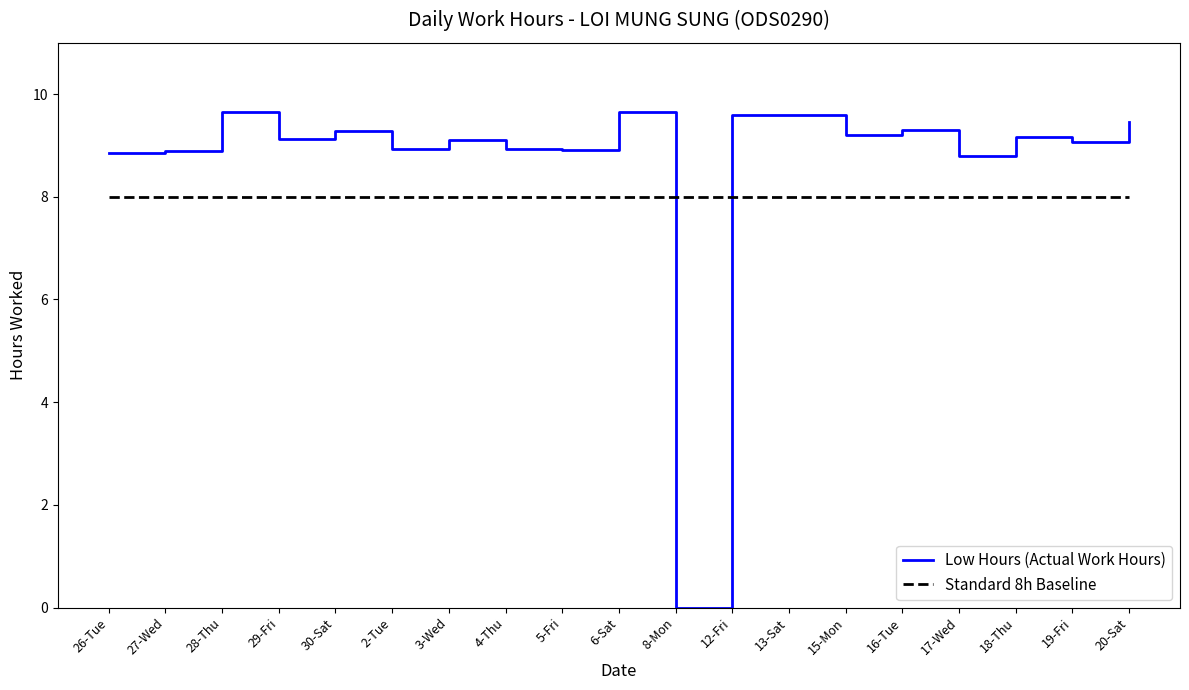

How many values in the Low Hours (Actual Work Hours) series are below 9?

7